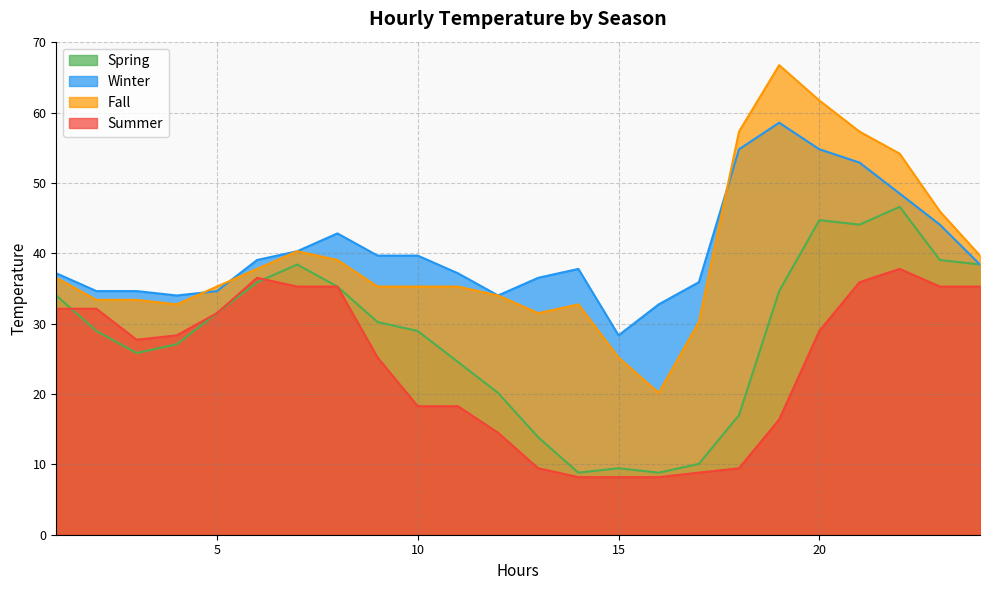

List the series in order of their peak value, highest first.

Fall, Winter, Spring, Summer